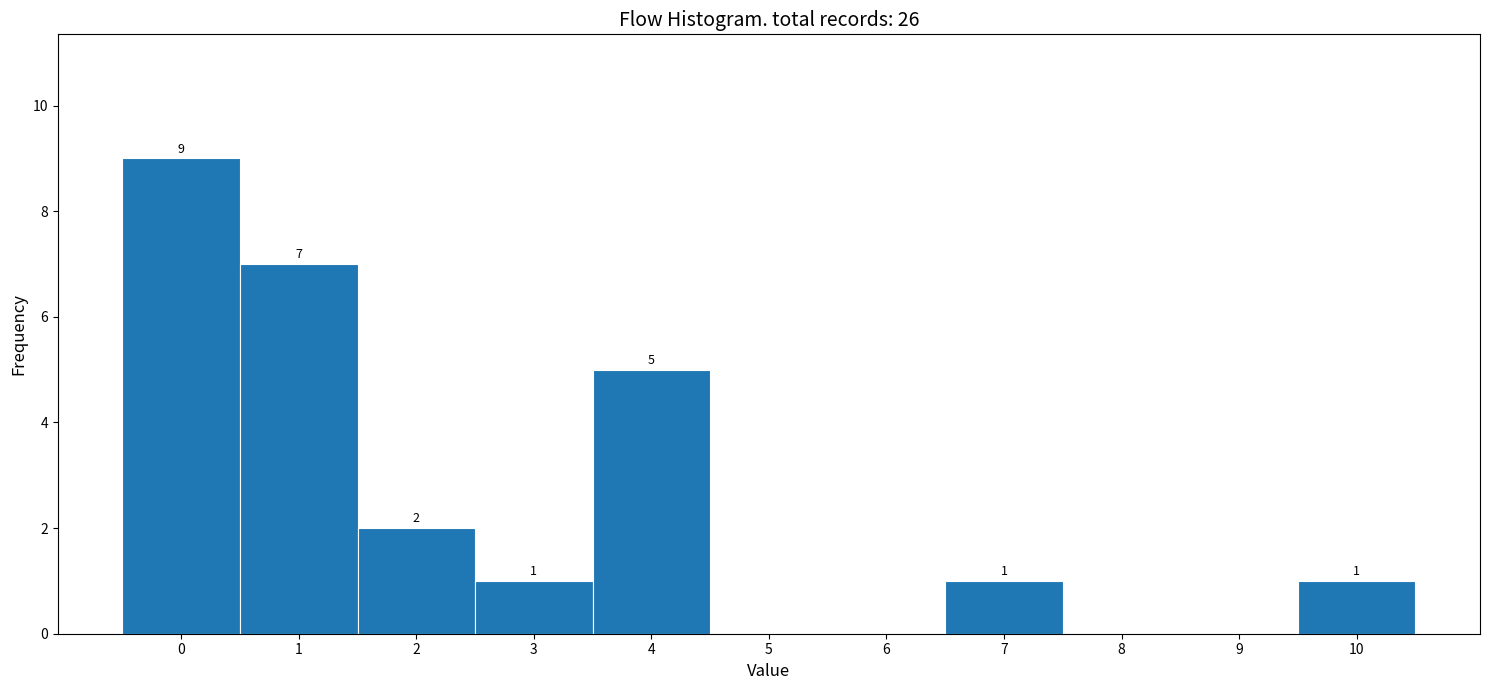

Over which range of the x-axis is the bar tallest?

-0.5 to 0.5